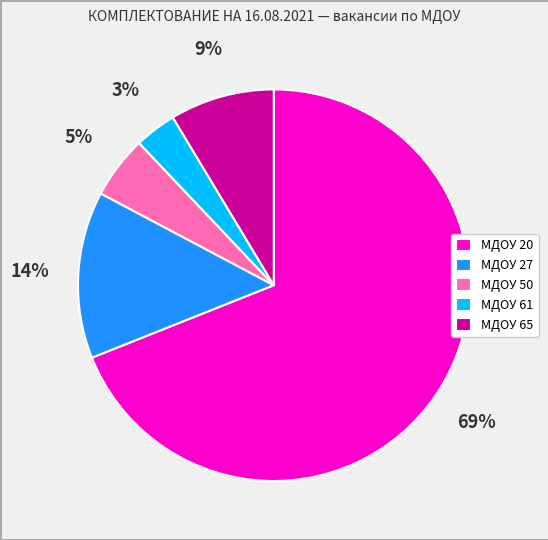

Which category has the smallest portion of the pie?

МДОУ 61